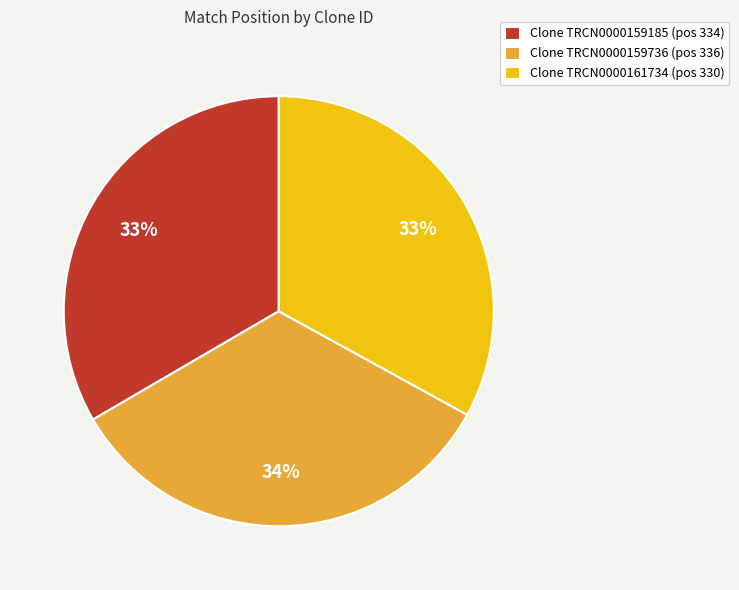

Which has a higher value, Clone TRCN0000161734 (pos 330) or Clone TRCN0000159736 (pos 336)?

Clone TRCN0000159736 (pos 336)